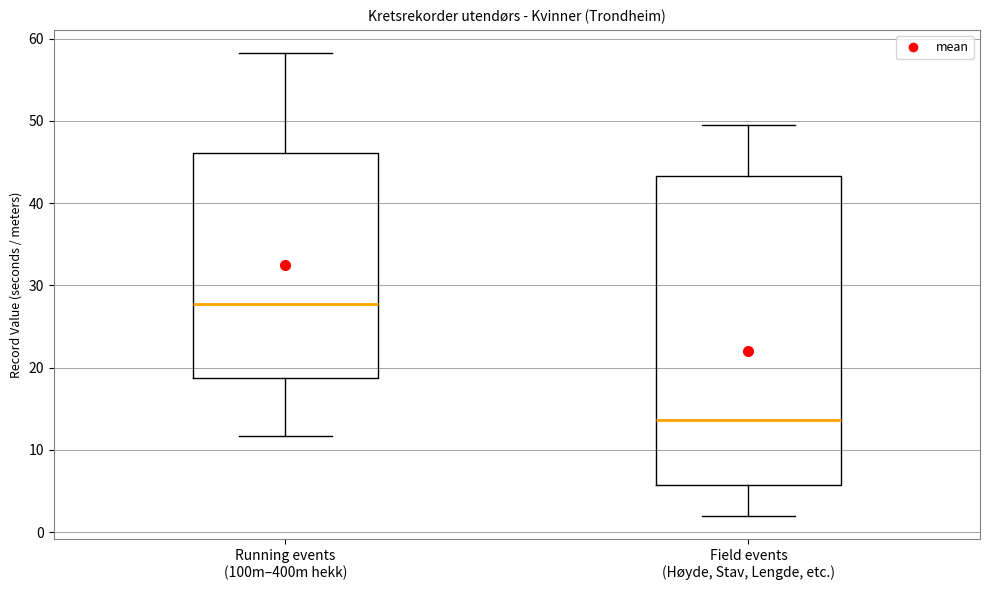

Where is the upper edge of the box for Field events (Høyde, Stav, Lengde, etc.) on the y-axis? The values are not printed on the chart, so give them approximately, as read against the axis.

43